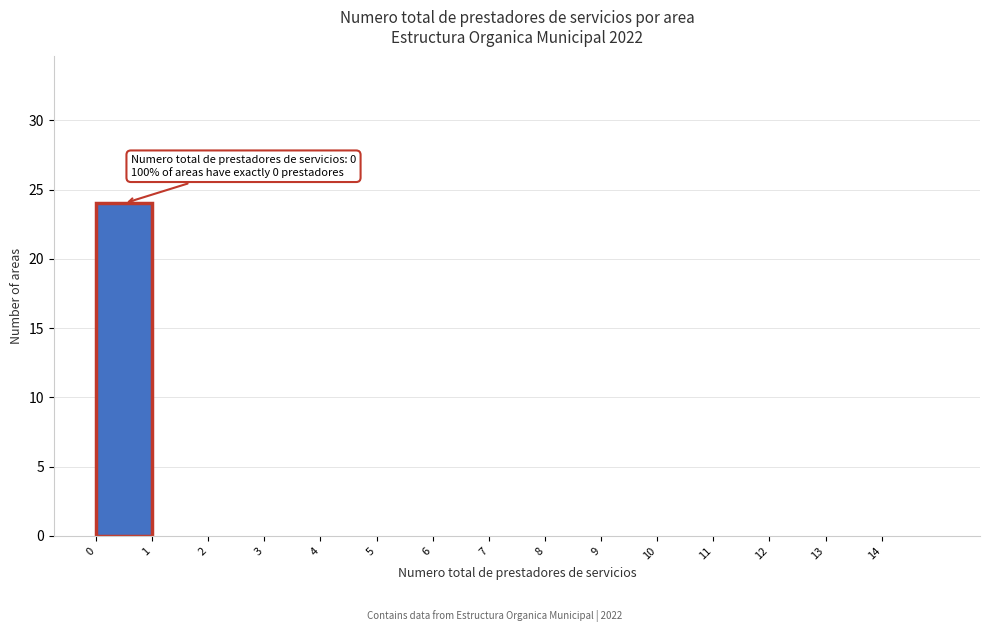

Over which range of the x-axis is the bar tallest?

0 to 1